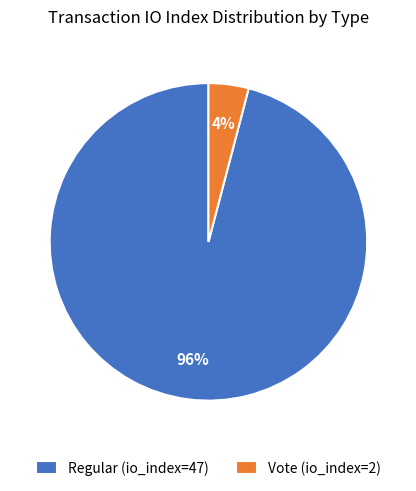

Between Vote (io_index=2) and Regular (io_index=47), which is larger?

Regular (io_index=47)